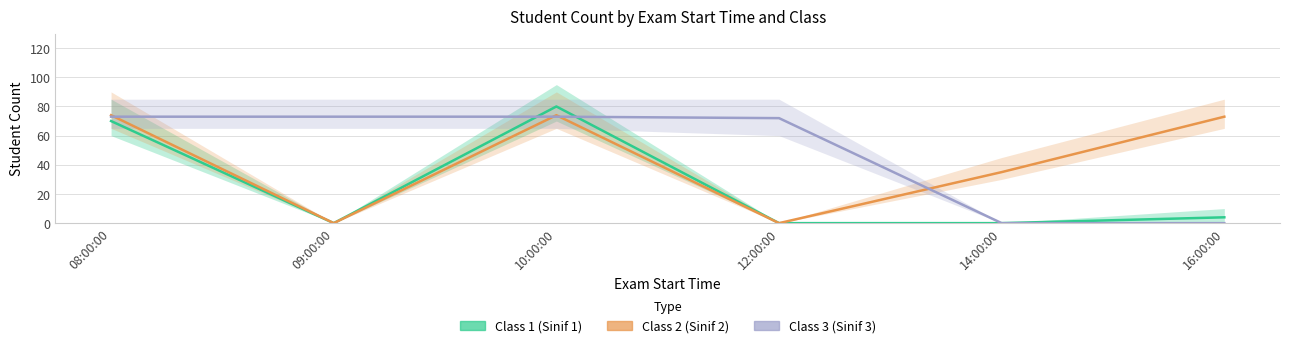

Count the number of data series in this chart.

3